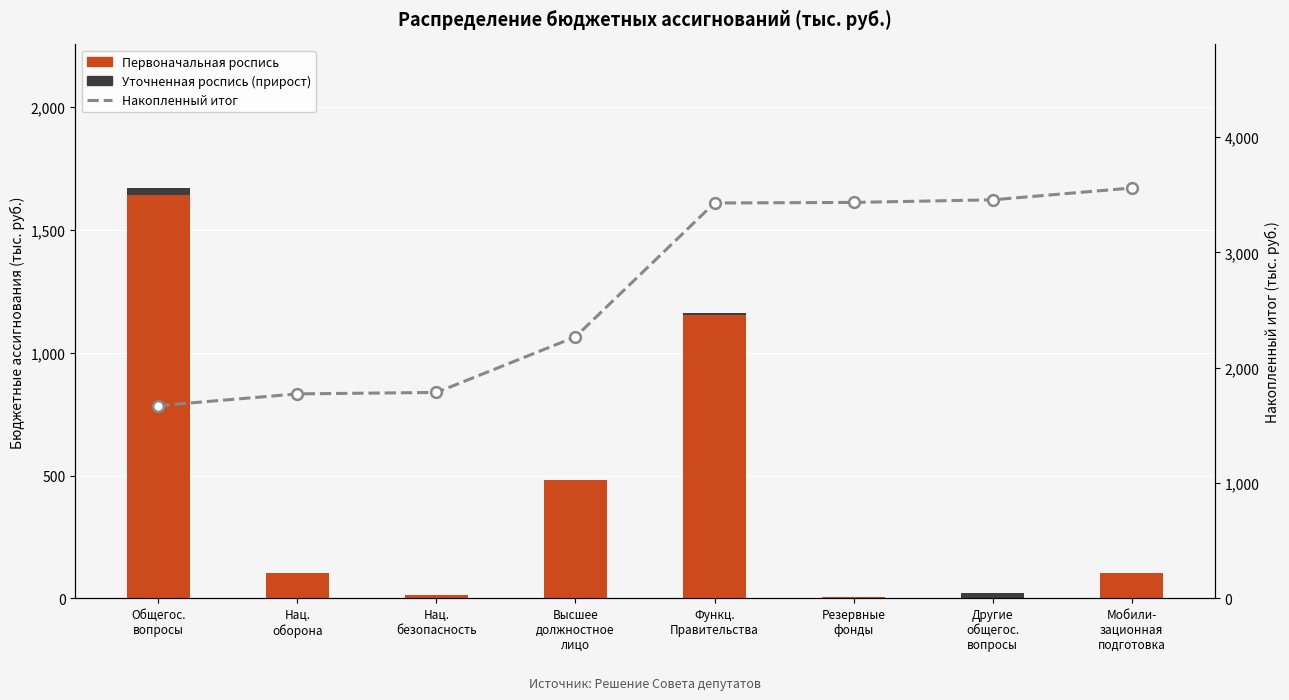

Which series contains the lowest Y value?

Уточненная роспись (прирост)